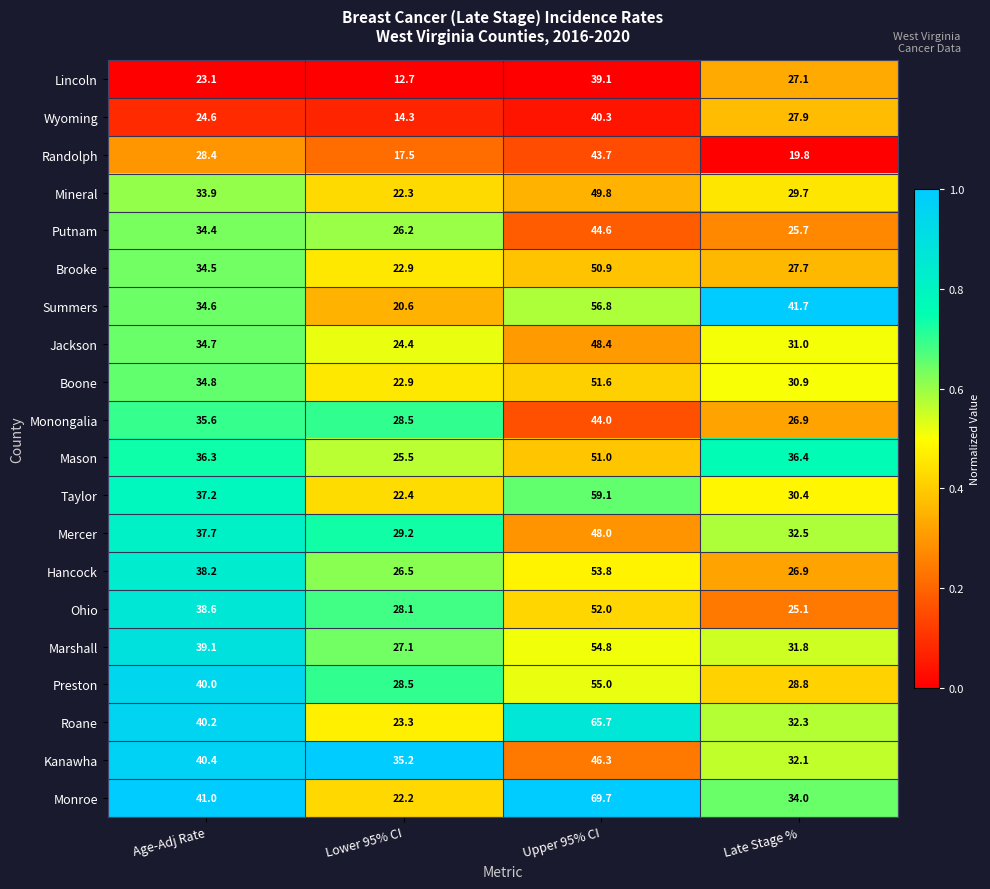

Which series has the widest spread of values?

Monroe